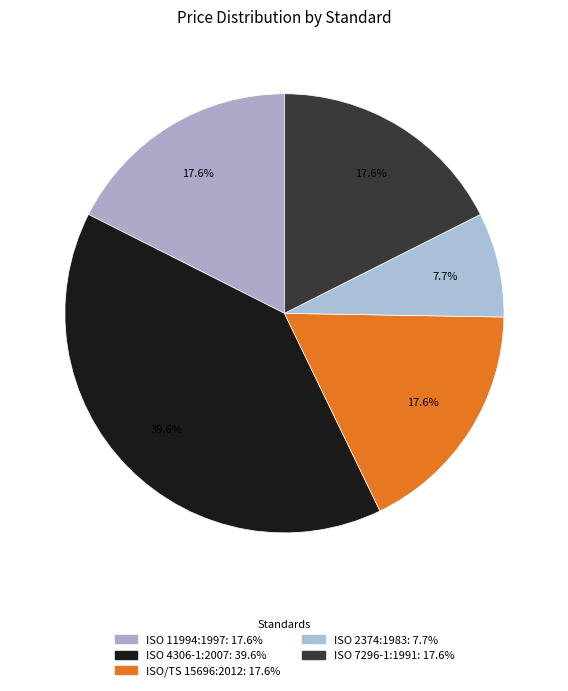

The ISO 2374:1983 slice represents 8% of the pie. True or false?

True